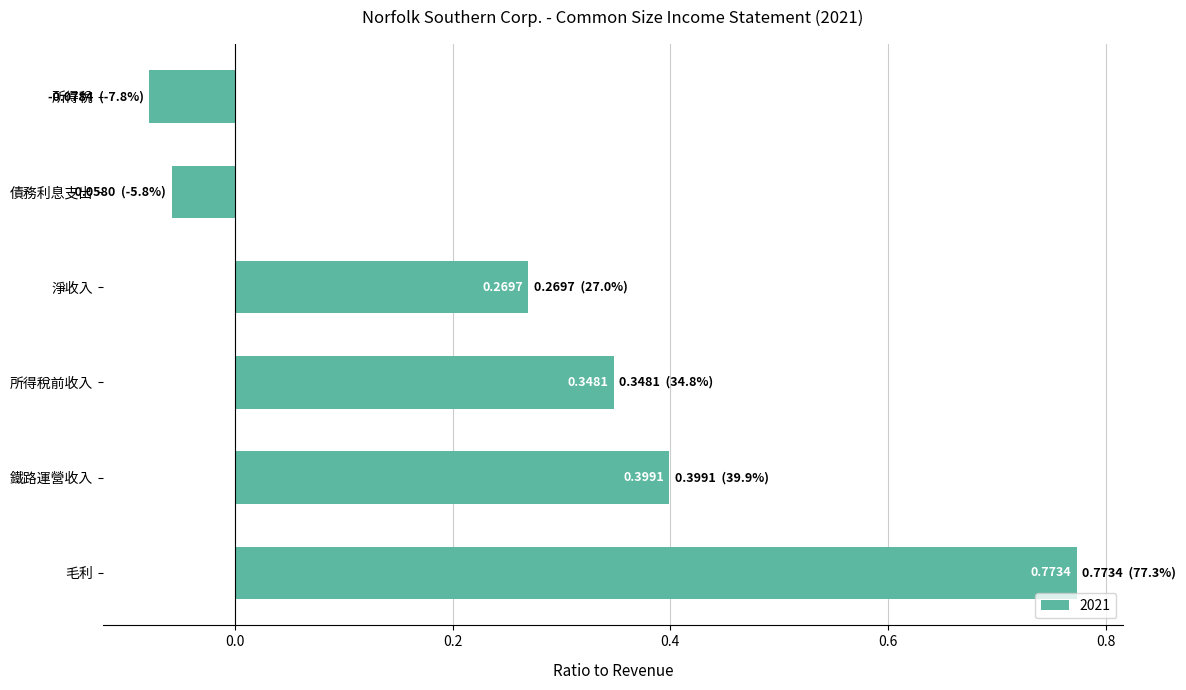

At which category does the chart reach its minimum across all series?

所得稅